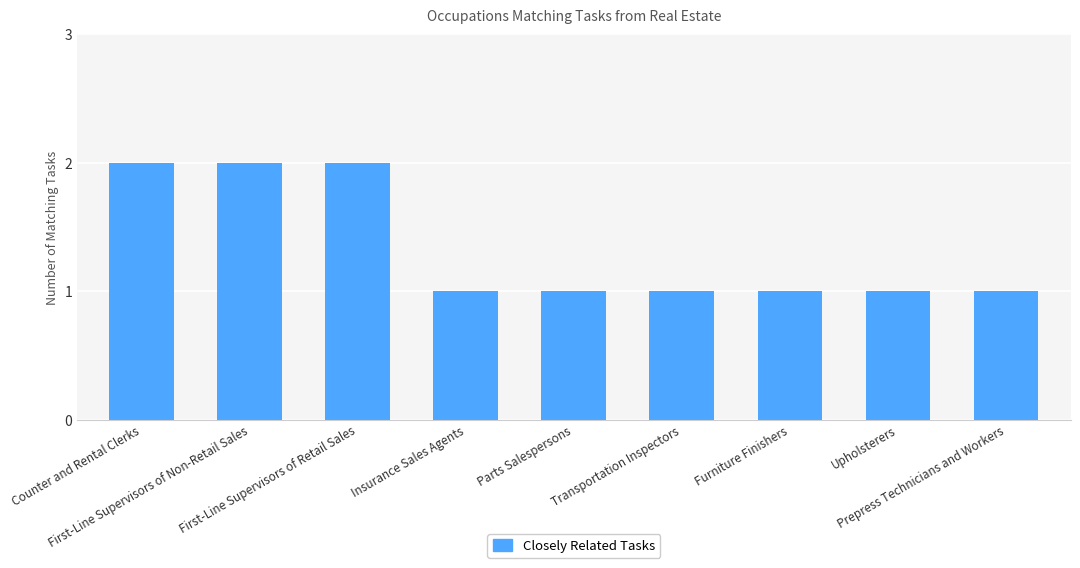

Read the value at Insurance Sales Agents.

1